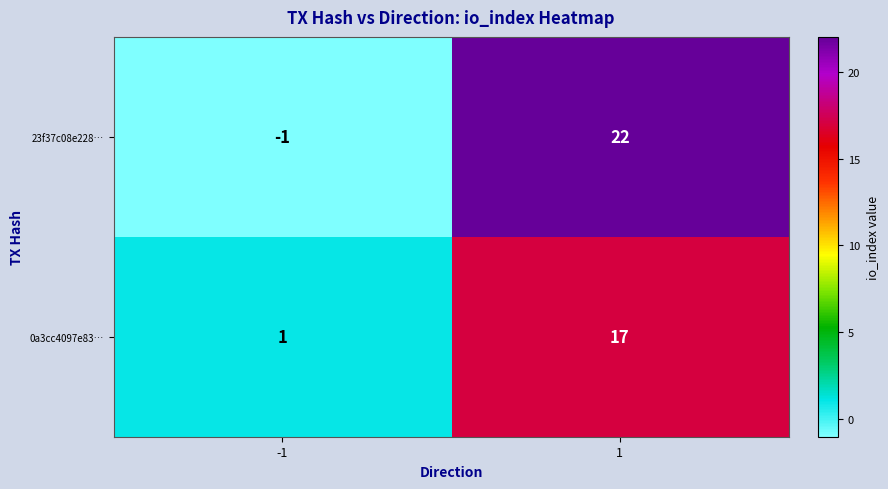

What is the highest value of the 23f37c08e228… series?

22